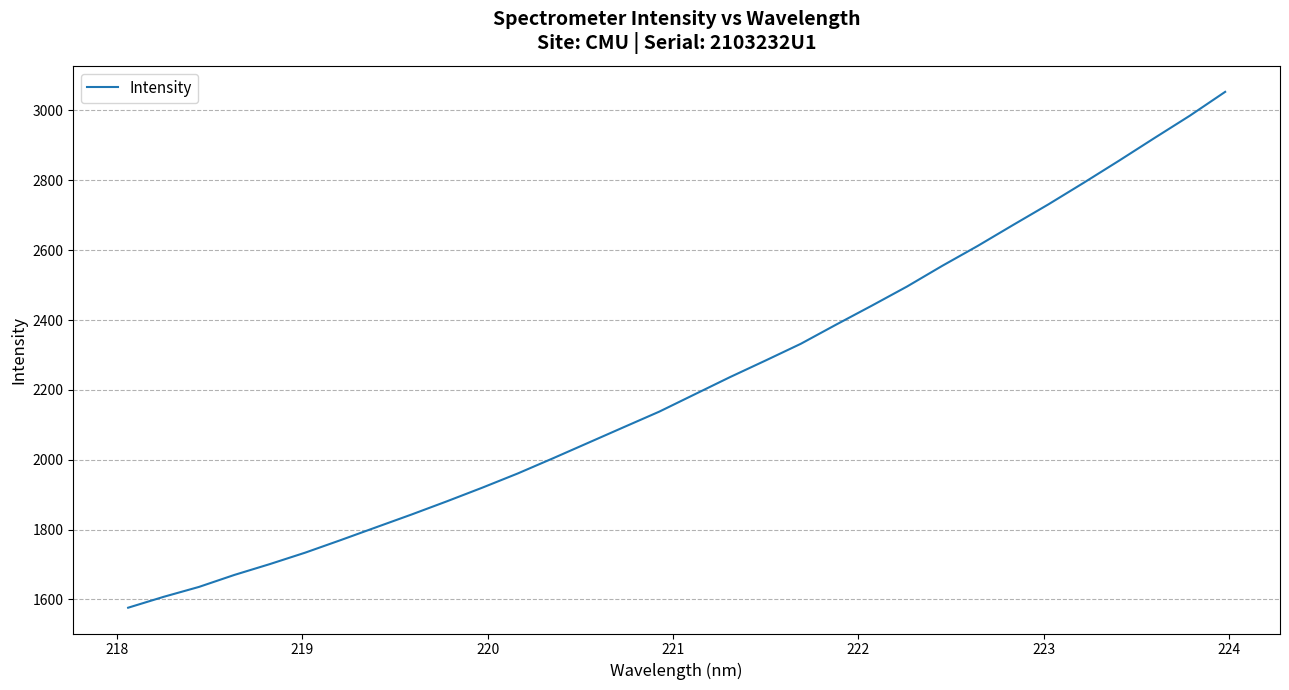

What is the minimum value shown in the chart?

1576.4